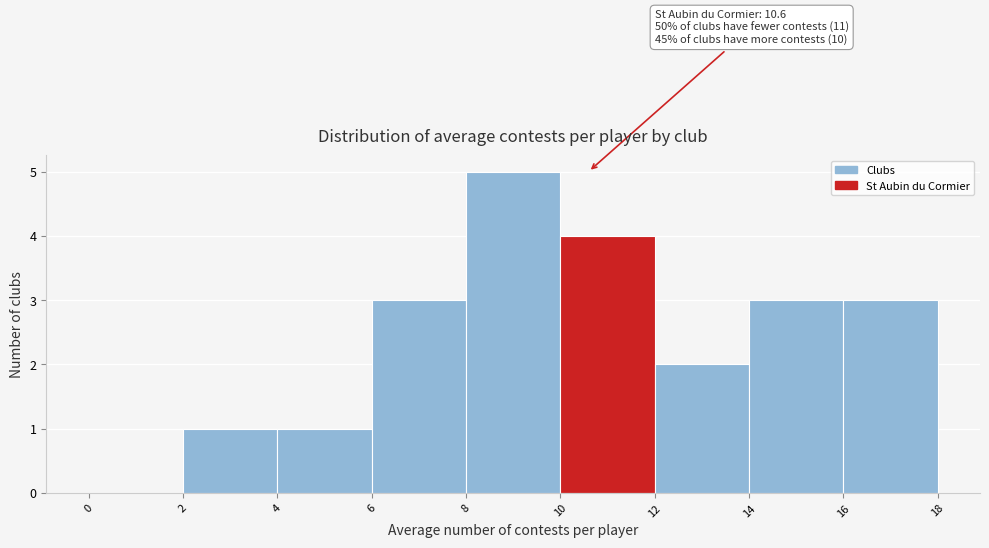

Which range on the x-axis has the tallest bar?

8 to 10